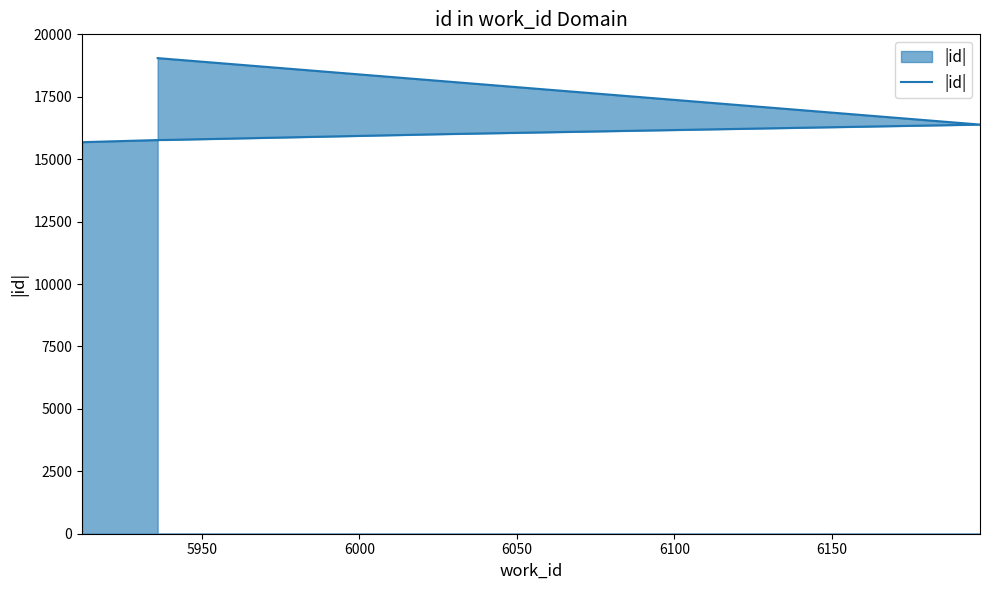

The chart shows a value of 33730 at 6200. True or false?

False